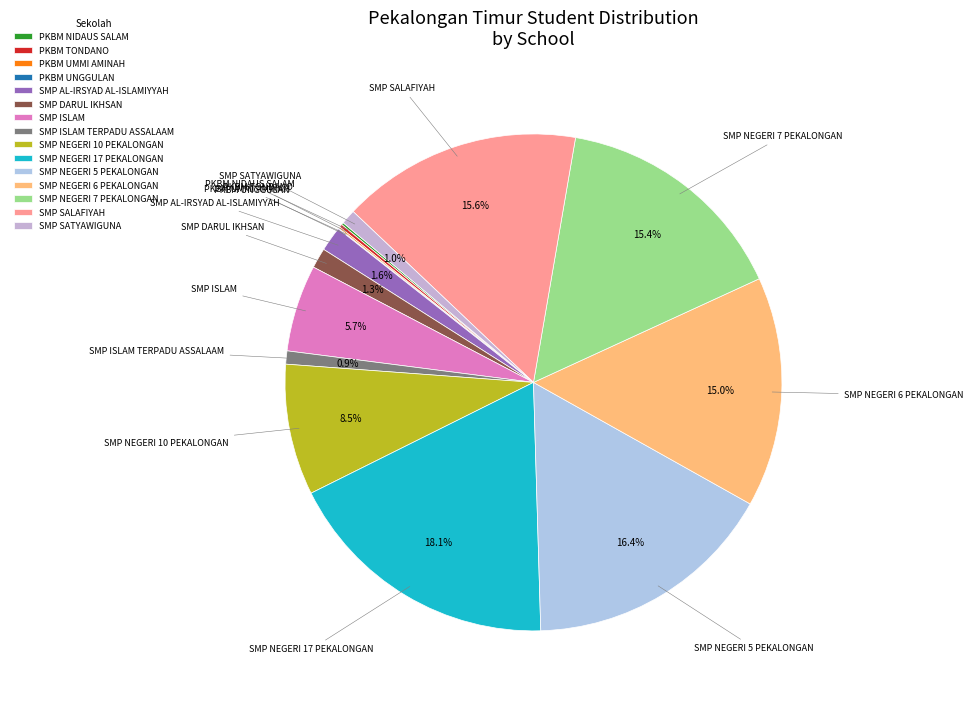

What is the largest slice in the pie chart?

SMP NEGERI 17 PEKALONGAN